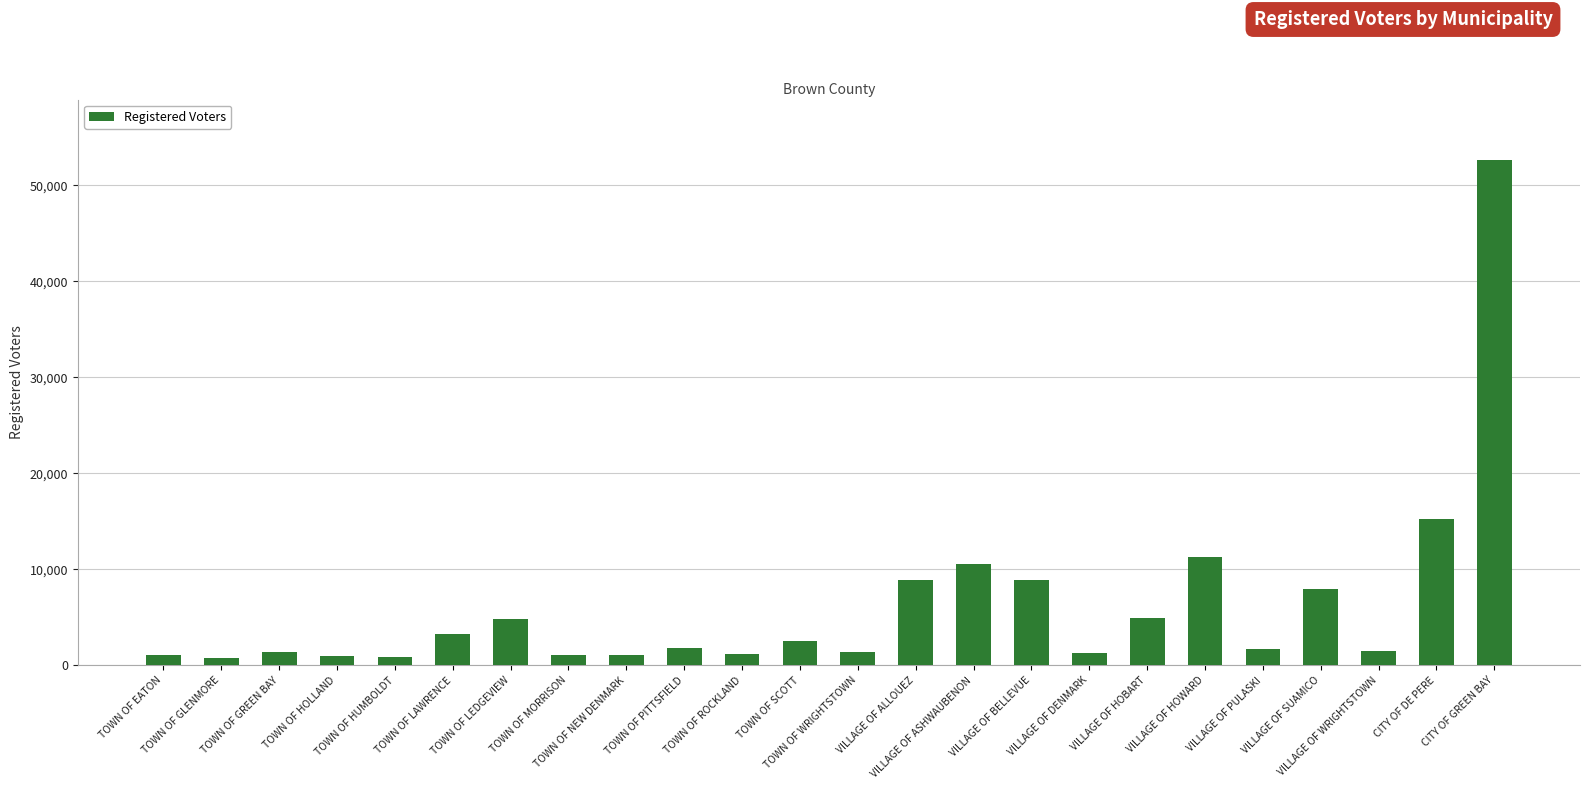

What is the change in value from TOWN OF PITTSFIELD to VILLAGE OF HOBART?

+3137